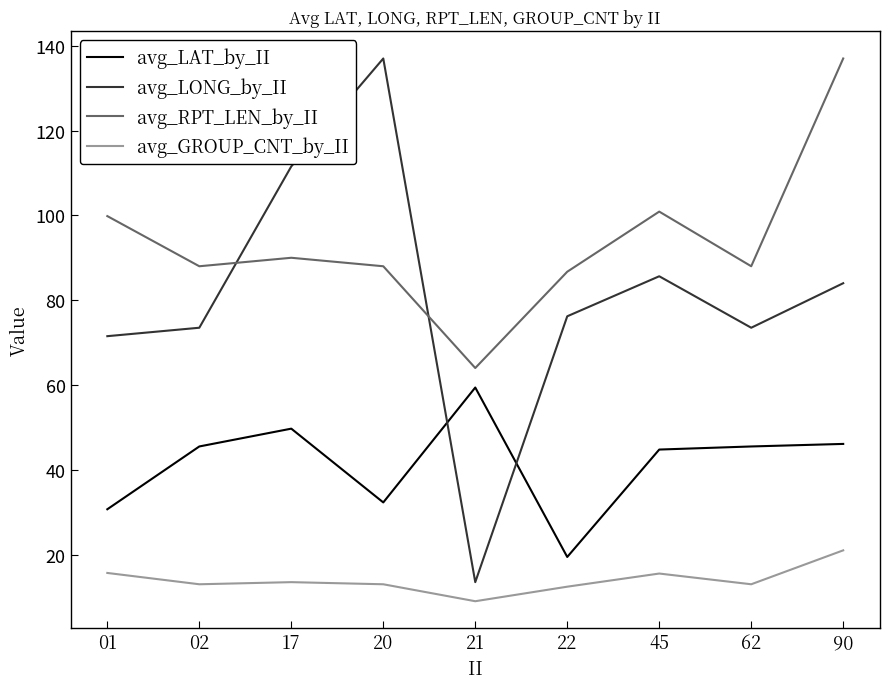

True or false: avg_GROUP_CNT_by_II and avg_LONG_by_II cross at least once.

False